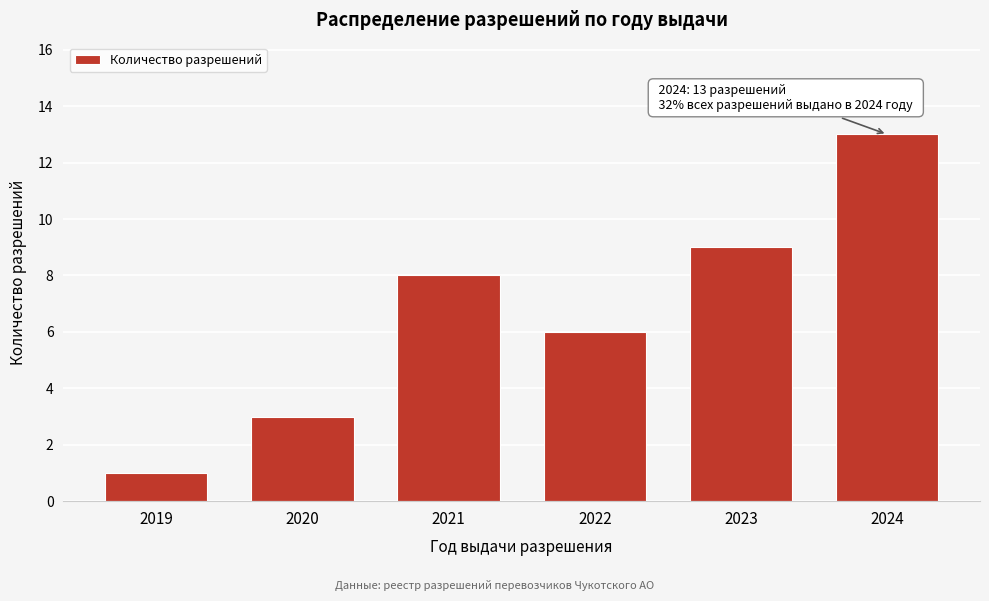

Reading right to left, what are all the values shown in this chart?

13	9	6	8	3	1